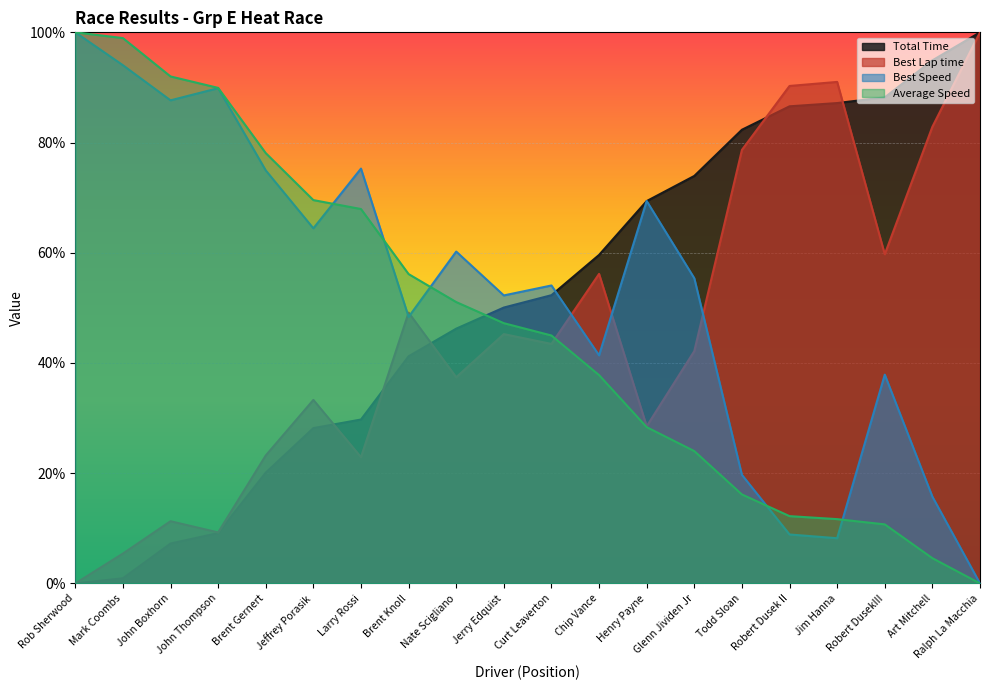

Which series ends up on top after the final intersection of Average Speed and Best Speed?

Best Speed